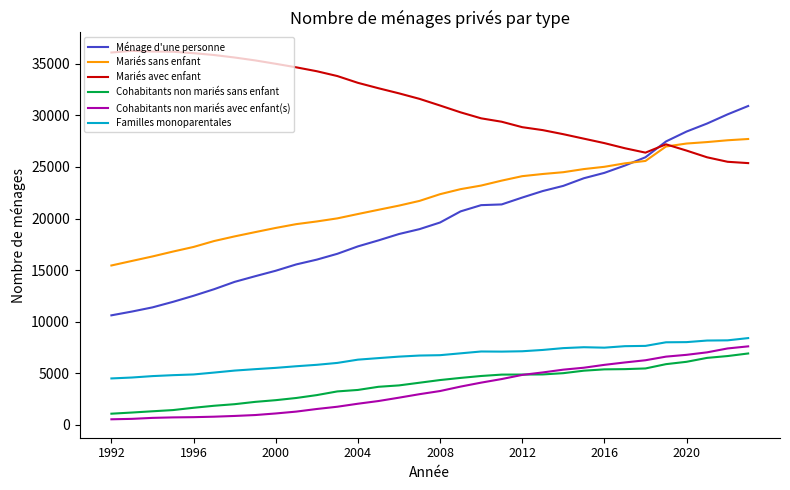

True or false: Cohabitants non mariés sans enfant and Mariés sans enfant cross at least once.

False